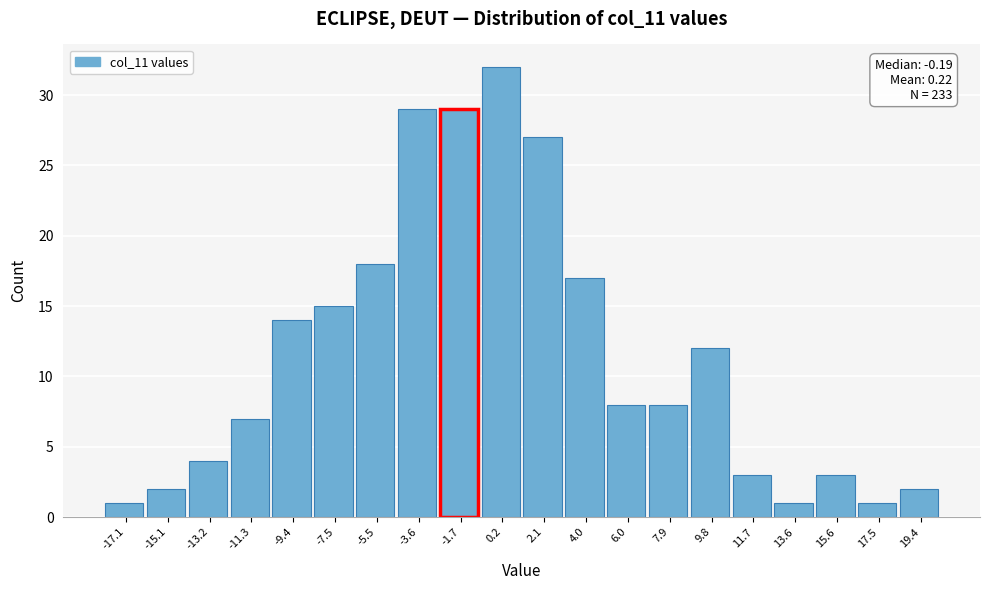

Reading left to right, extract all data points from this chart.

-17.1=1	-15.1=2	-13.2=4	-11.3=7	-9.4=14	-7.5=15	-5.5=18	-3.6=29	-1.7=29	0.2=32	2.1=27	4.0=17	6.0=8	7.9=8	9.8=12	11.7=3	13.6=1	15.6=3	17.5=1	19.4=2